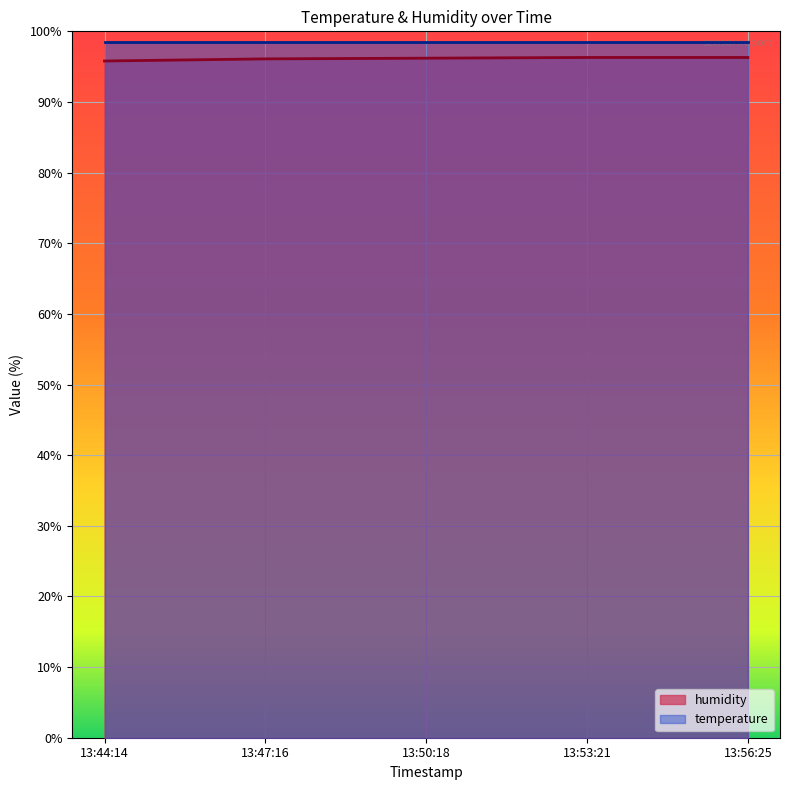

What is the difference between the highest and lowest values at 13:50:18?

2.3